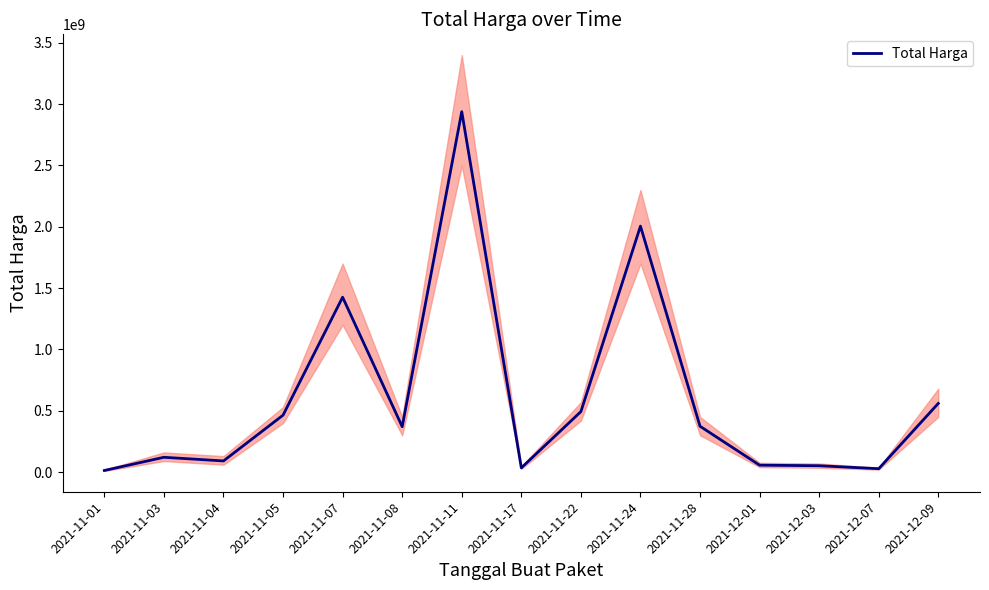

Which label corresponds to the smallest value in the chart?

2021-11-01